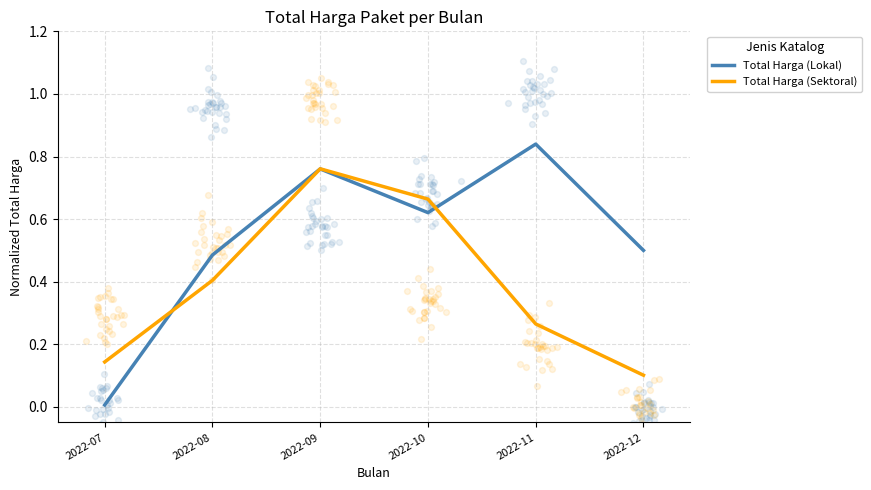

What is the total value across all series at 2022-12?

0.6